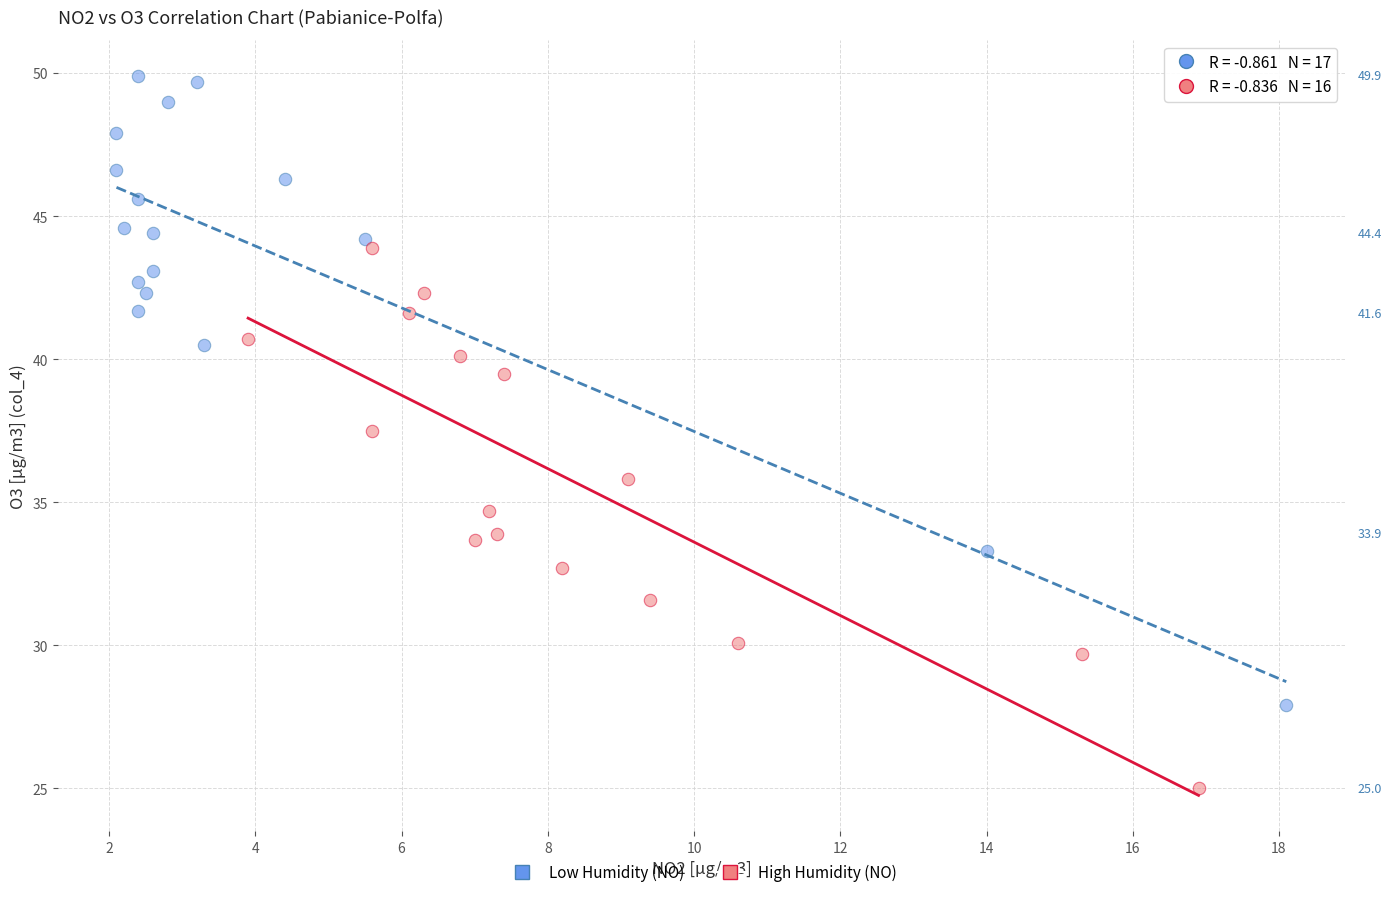

Which series reaches the maximum Y coordinate?

Low Humidity (NO)